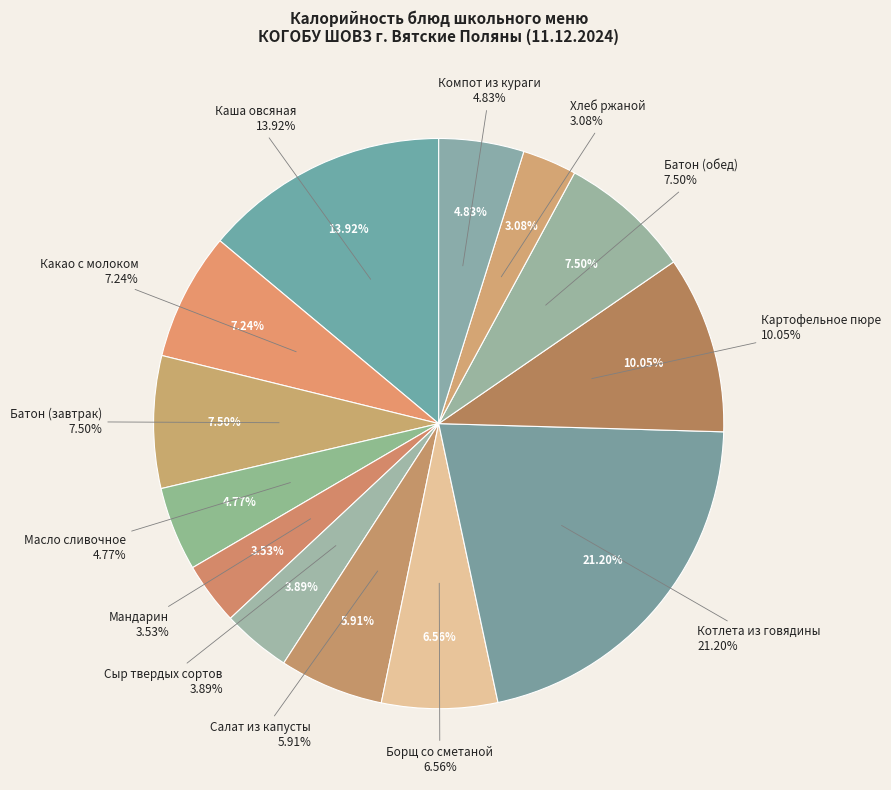

Combined, do Хлеб ржаной and Котлета из говядины account for over 50%?

No